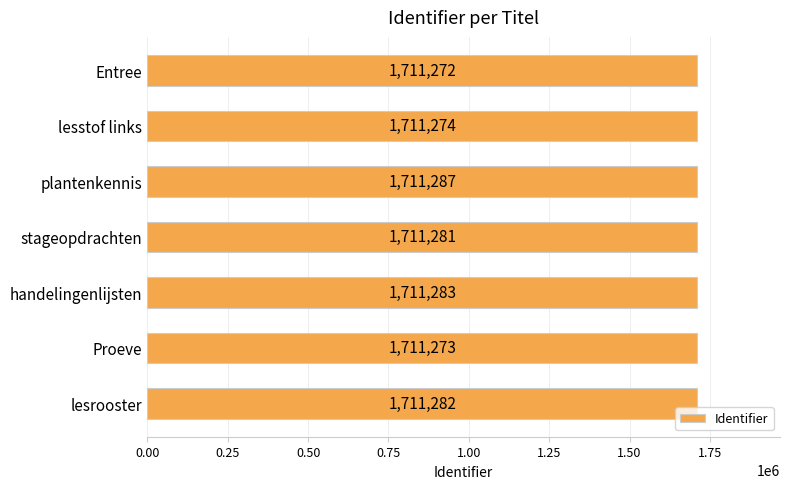

How many distinct data groups are displayed?

1